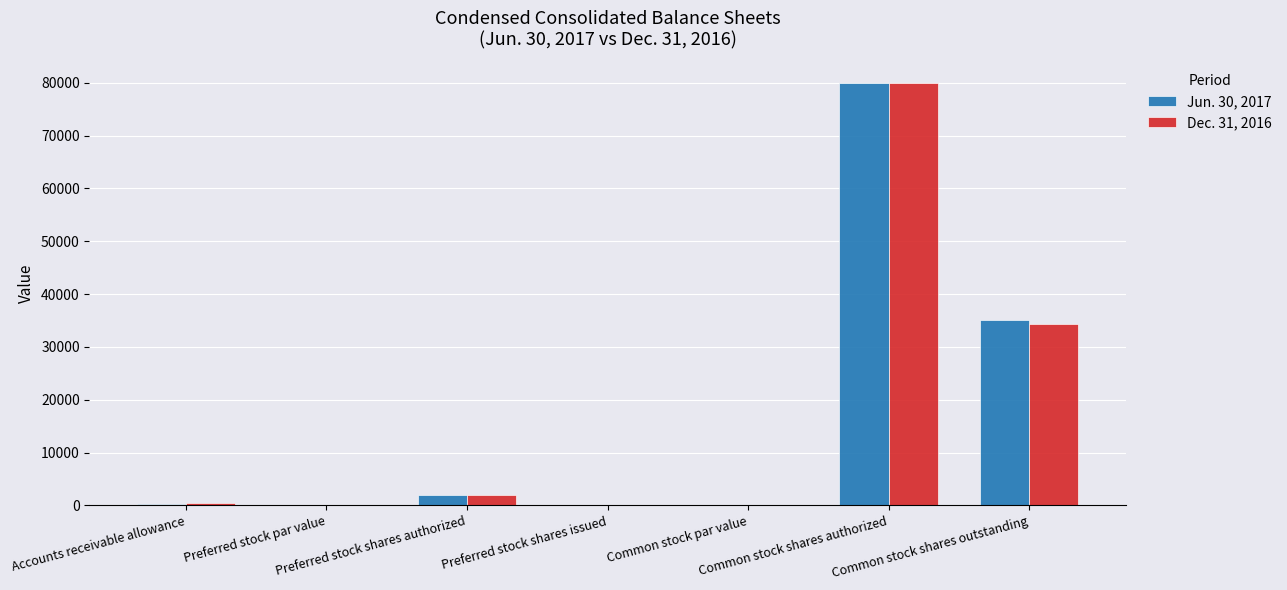

Are the bars horizontal?

No